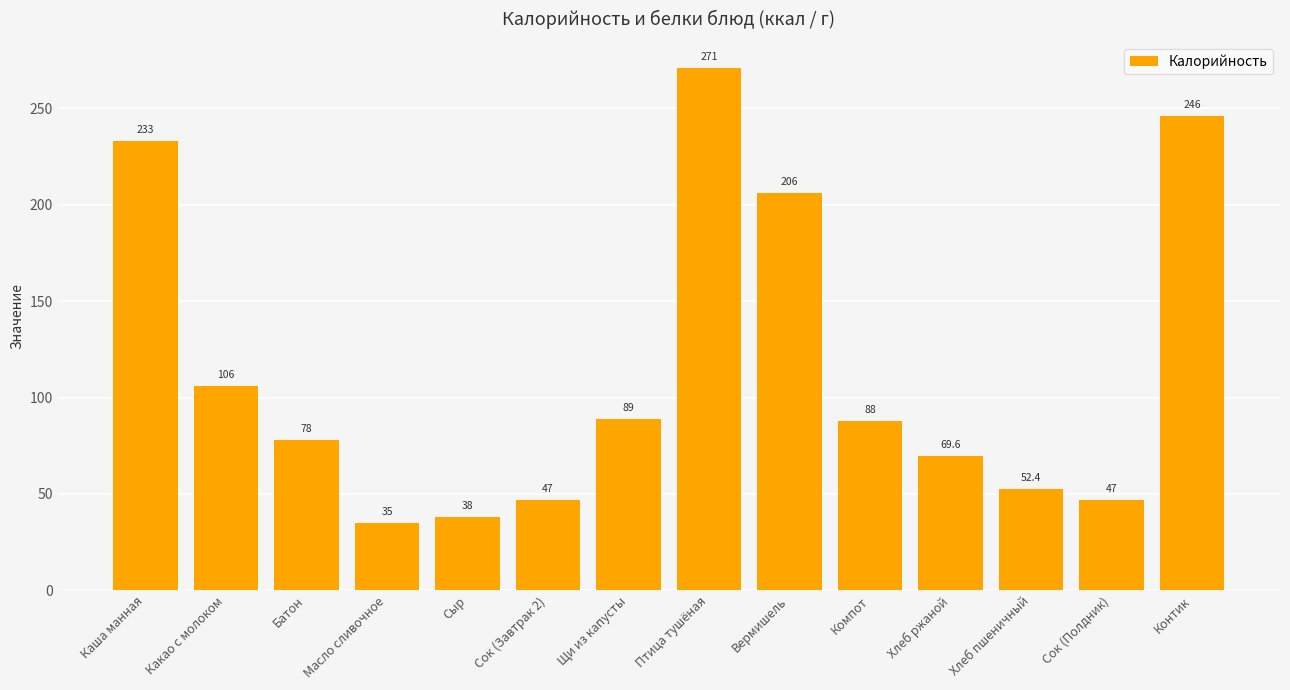

What is the maximum value shown in the chart?

271.0